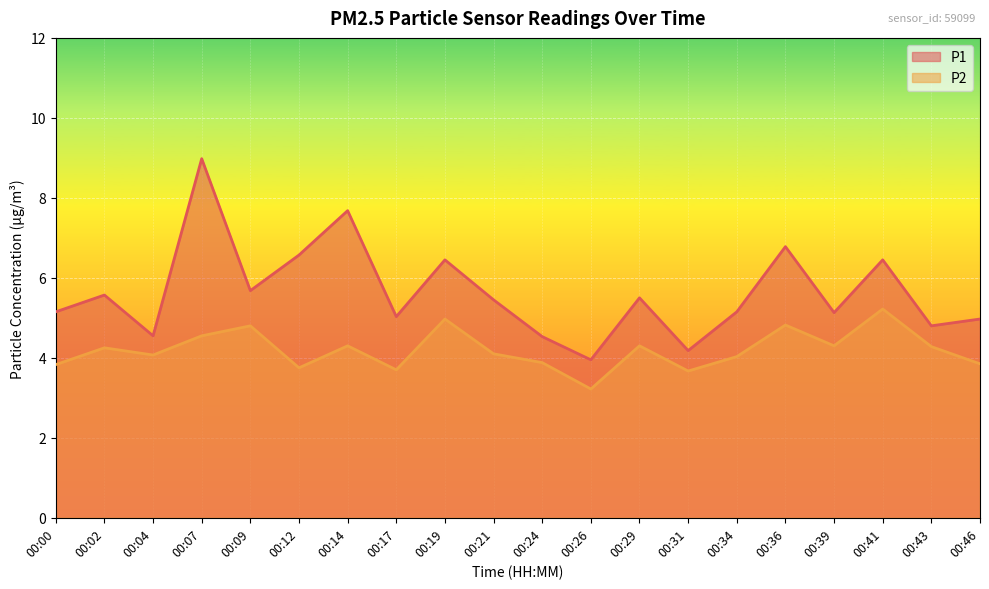

The value of P2 at 00:17 is 3.7. True or false?

True